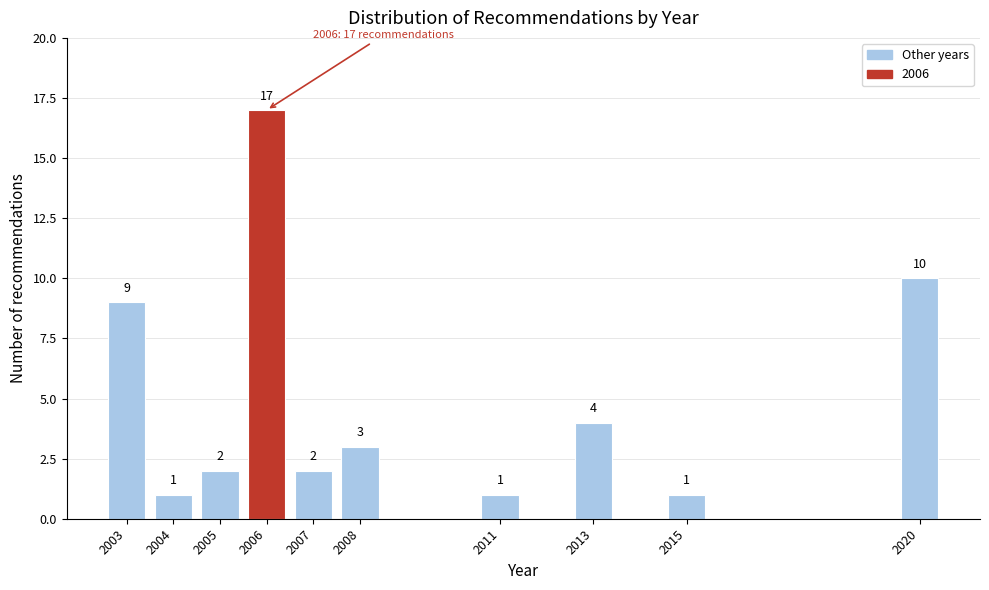

Reading right to left, transcribe all the data shown in this chart.

2020=10	2015=1	2013=4	2011=1	2008=3	2007=2	2006=17	2005=2	2004=1	2003=9